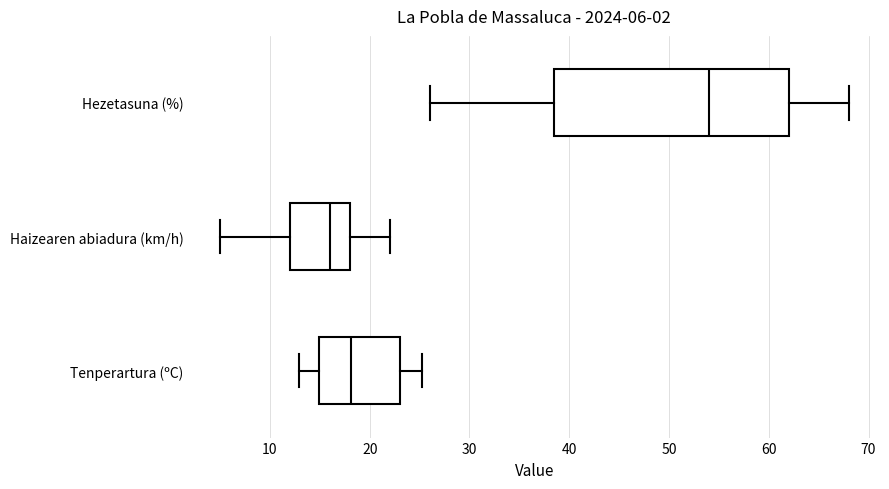

Which box is the widest, from its left edge to its right edge?

Hezetasuna (%)